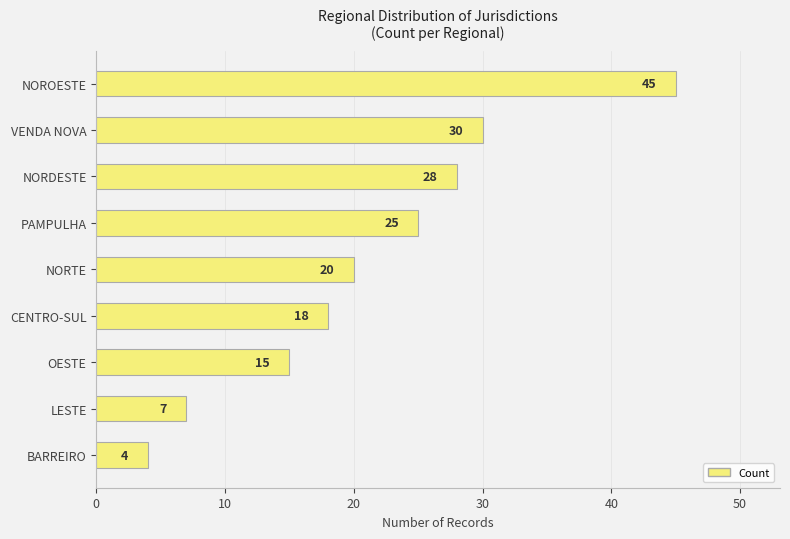

What is the approximate value at NORDESTE, to the nearest 5?

30